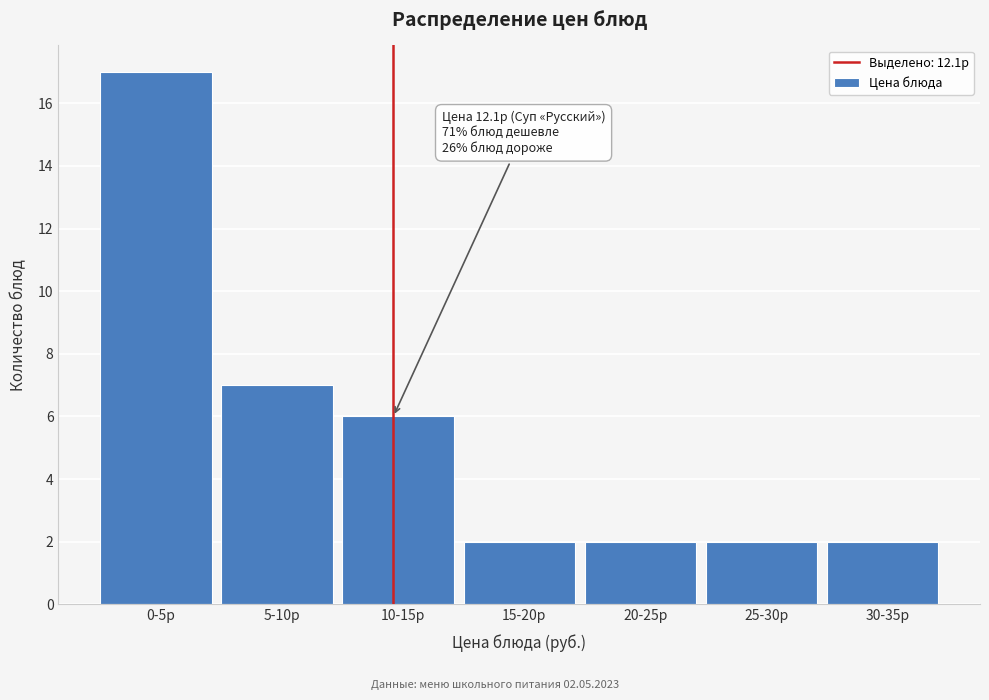

Reading left to right, extract all data points from this chart.

17	7	6	2	2	2	2